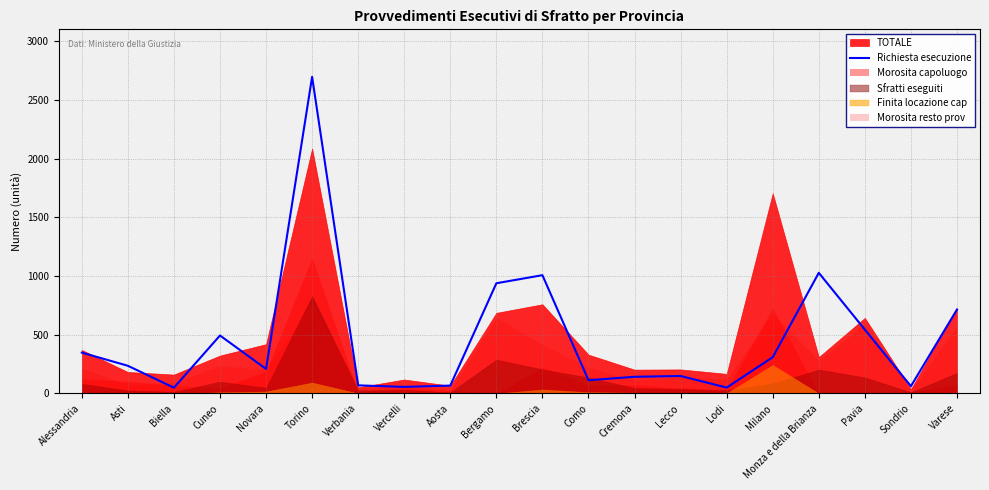

Between Pavia and Verbania, which is larger?

Pavia